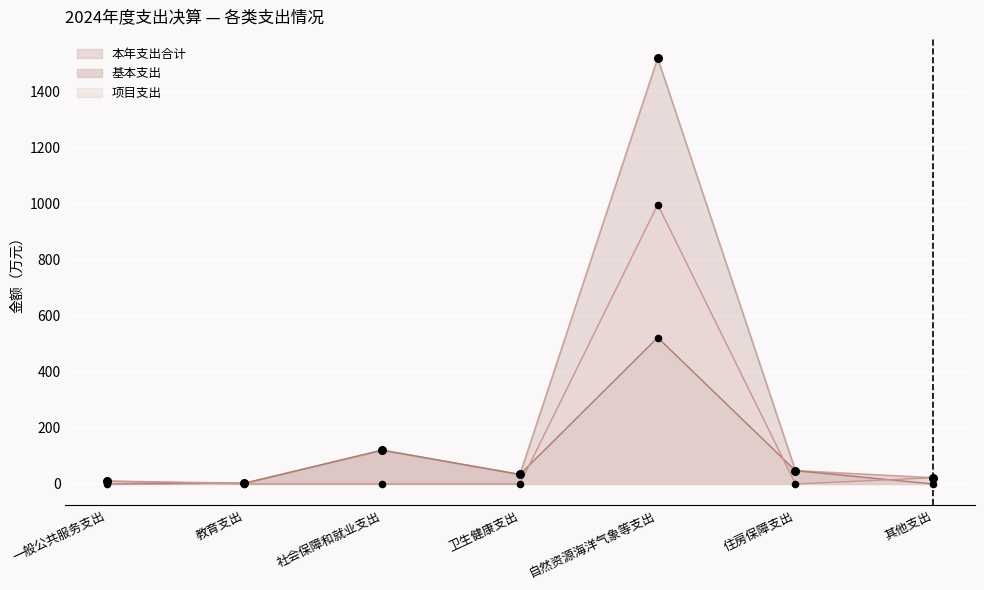

Which series reaches the minimum Y coordinate?

基本支出